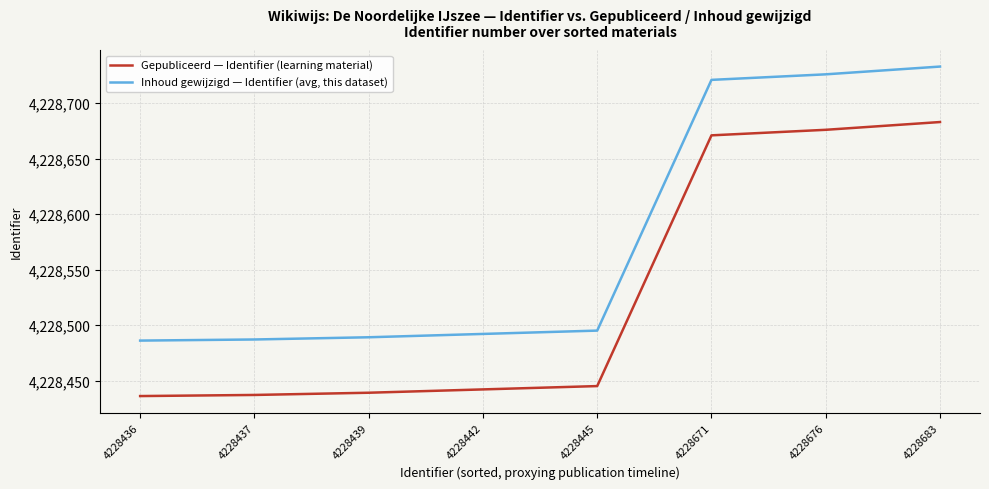

Which category has the highest value across all series?

4228683